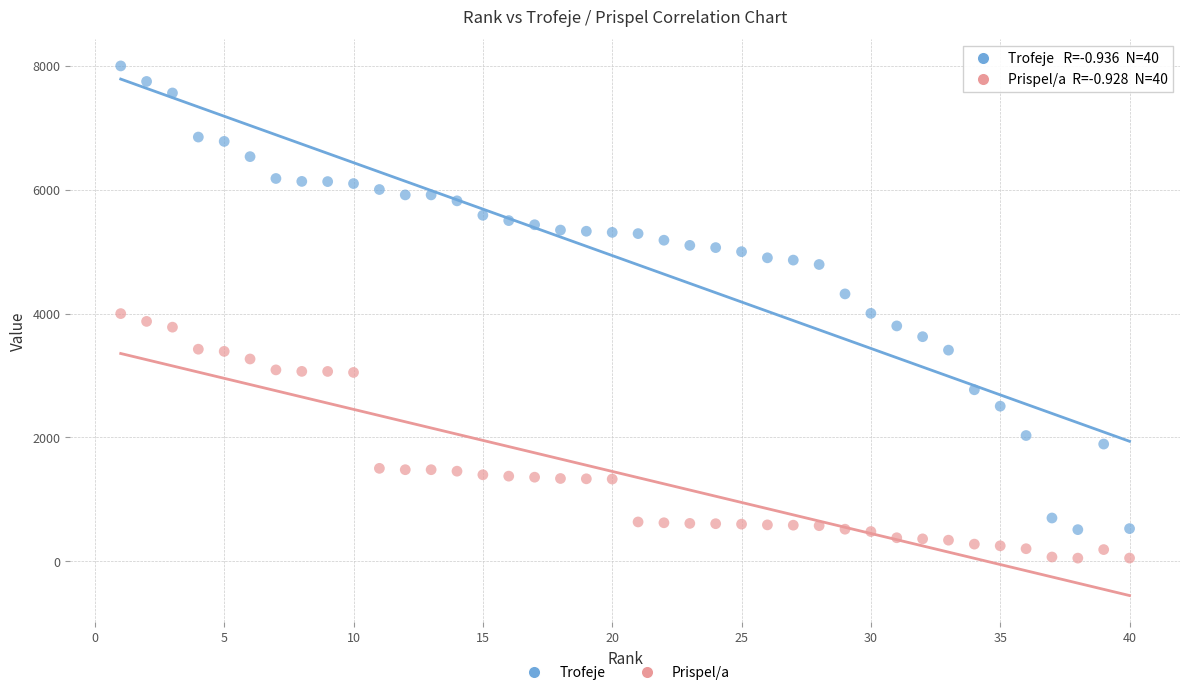

Across all data points, what is the range of X values (max minus min)?

39